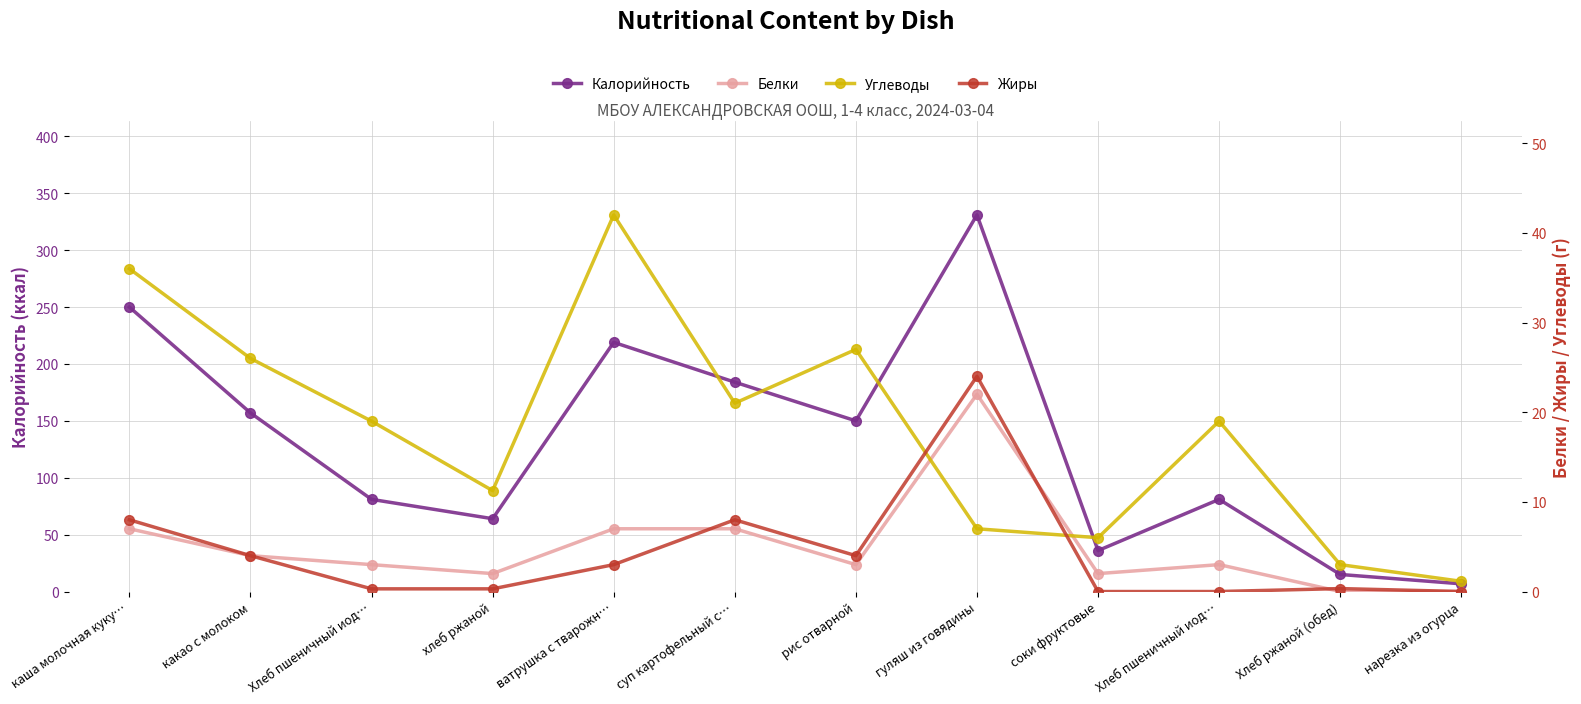

At which label is Углеводы closest to 21?

суп картофельный с…